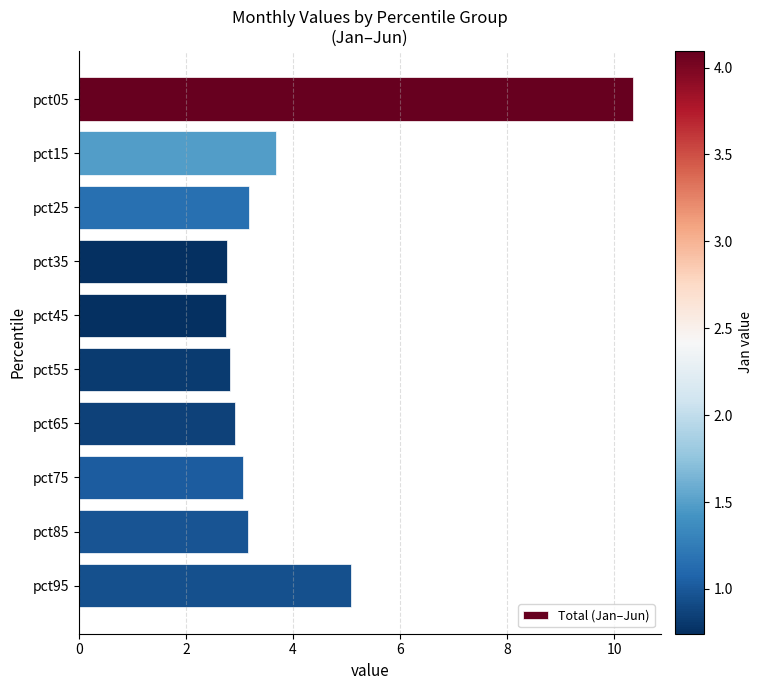

Which category has the highest value across all series?

pct05